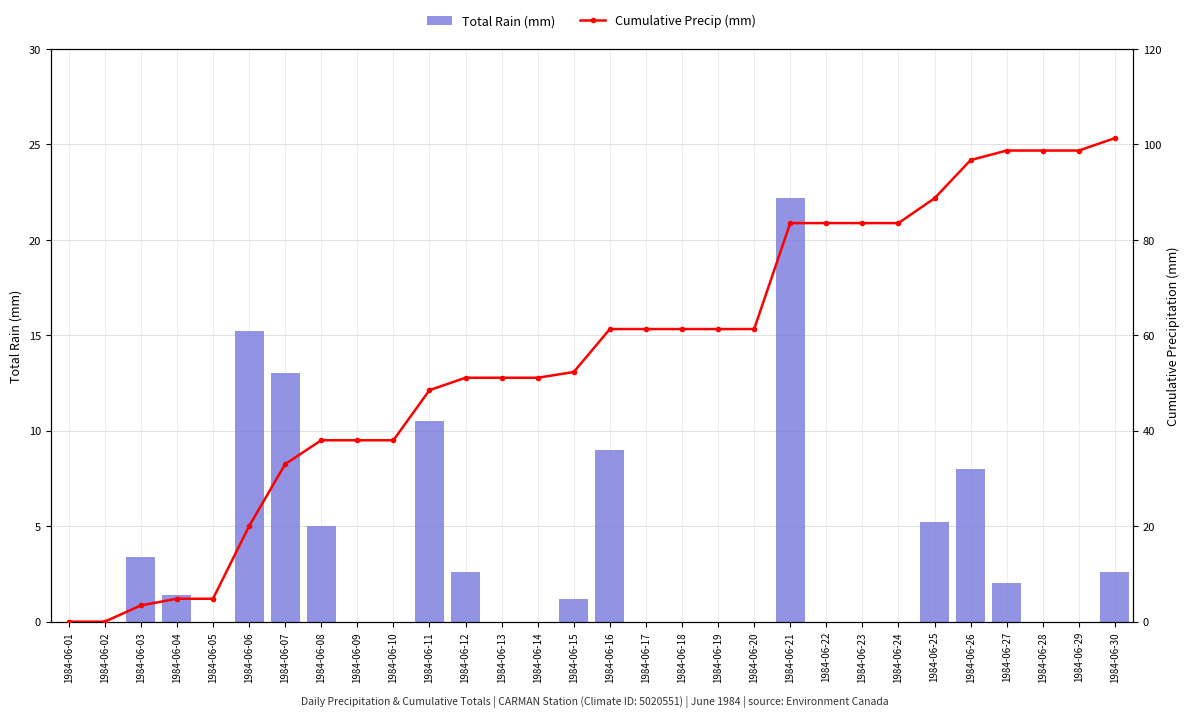

What is the difference between the highest and lowest values at 1984-06-06?

4.8